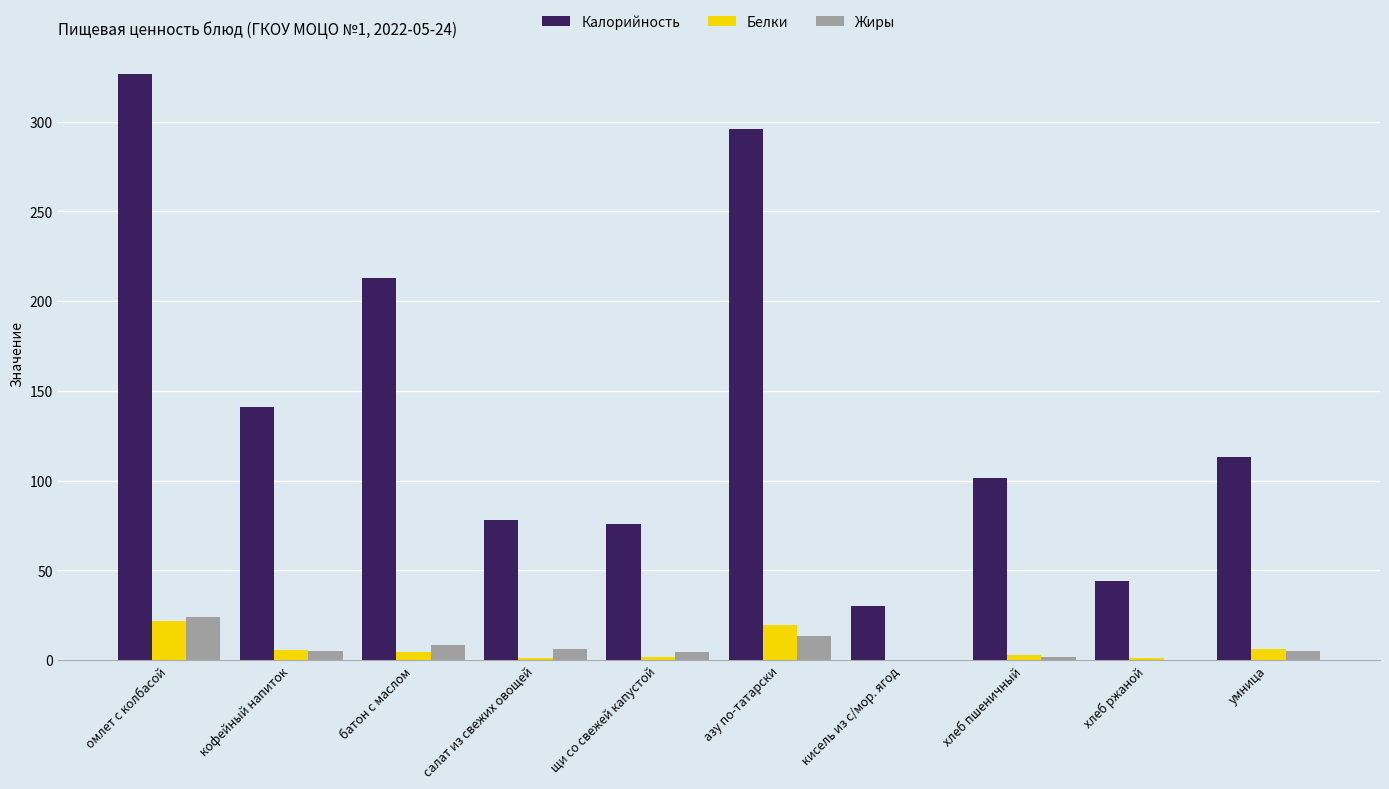

Which series changed the most between кофейный напиток and хлеб ржаной?

Калорийность